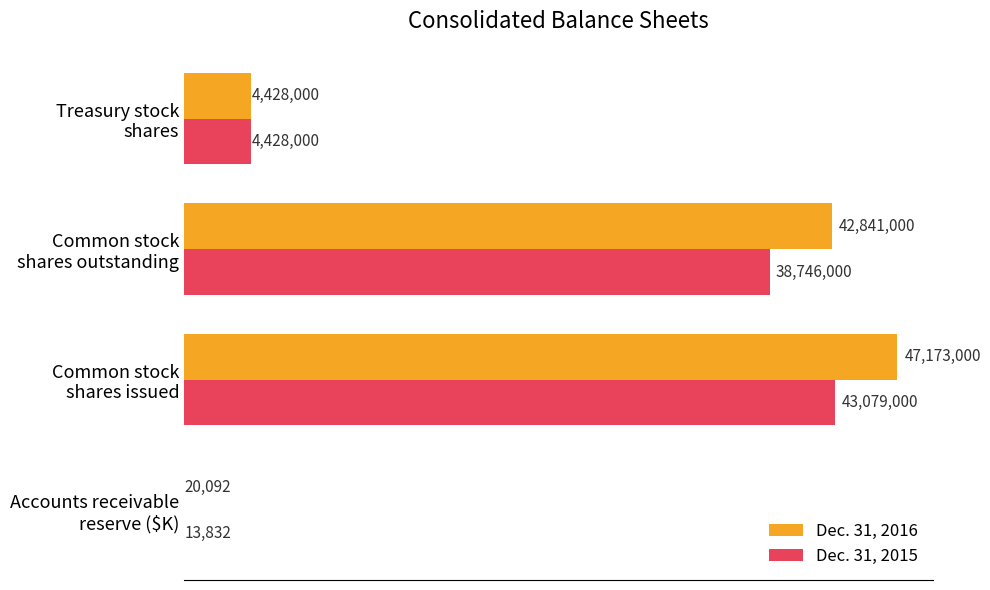

Reading left to right, transcribe all the data shown in this chart.

Dec. 31, 2016: 0=20092	1=47173000	2=42841000	3=4428000
Dec. 31, 2015: 0=13832	1=43079000	2=38746000	3=4428000